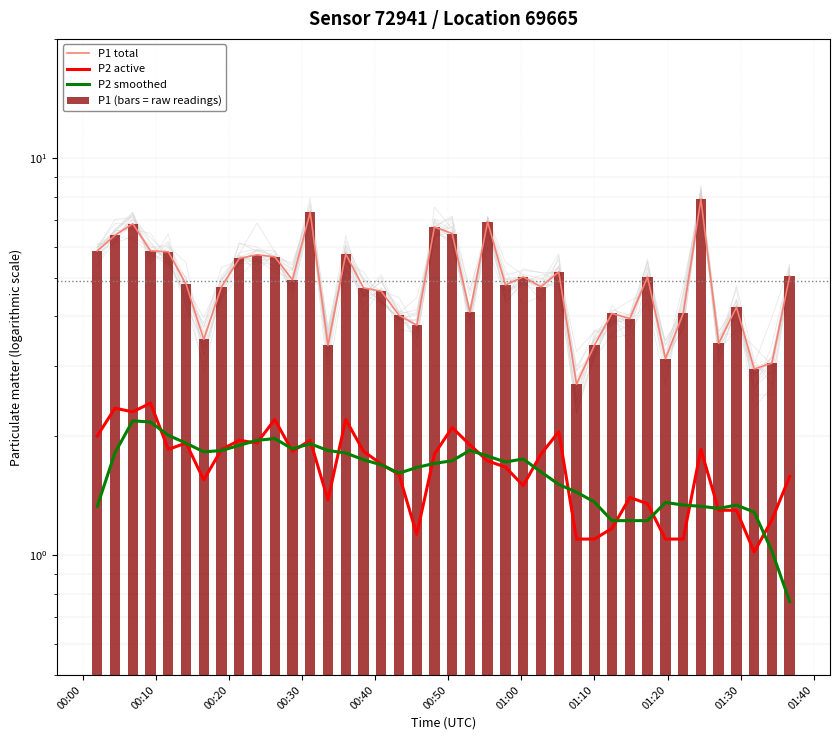

Where does the P1 (bars = raw readings) series first go above 4?

00:00